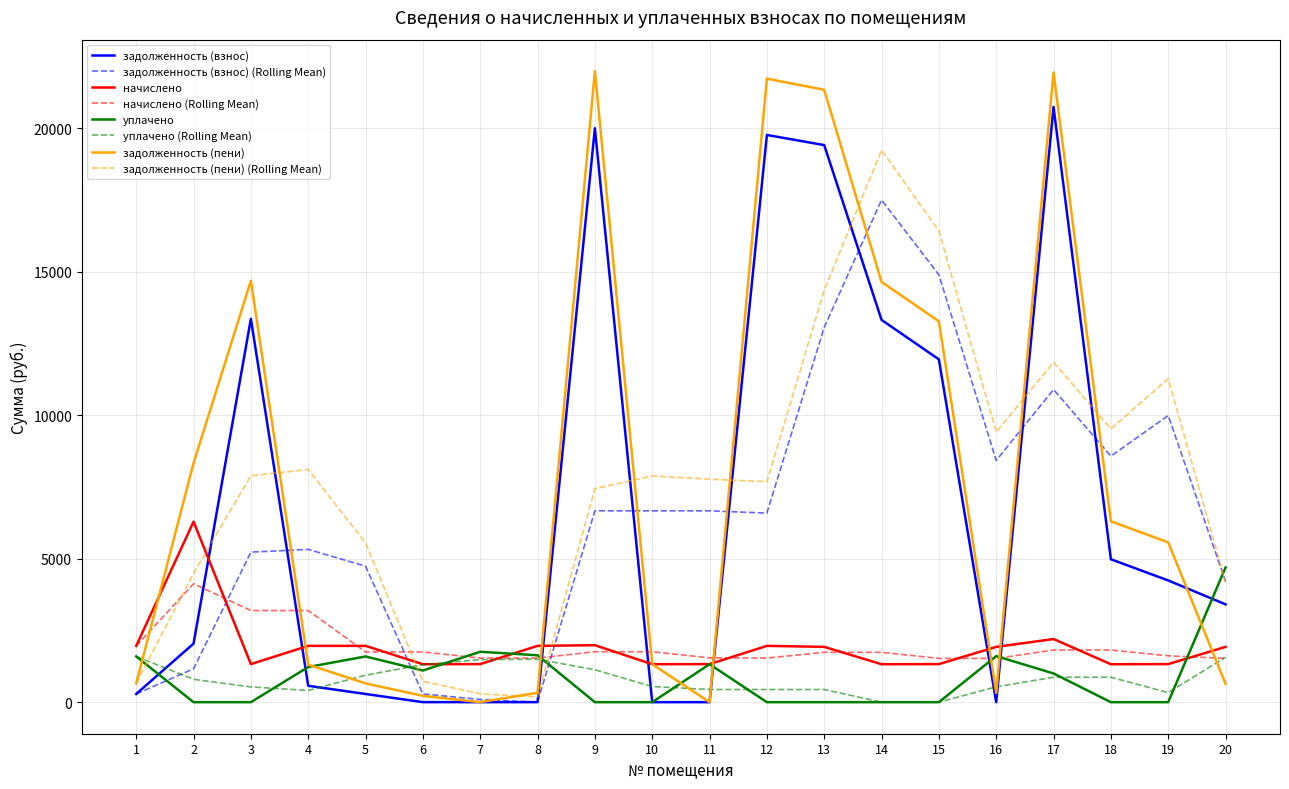

List the series in order of their peak value, highest first.

задолженность (пени), задолженность (взнос), задолженность (пени) (Rolling Mean), задолженность (взнос) (Rolling Mean), начислено, уплачено, начислено (Rolling Mean), уплачено (Rolling Mean)